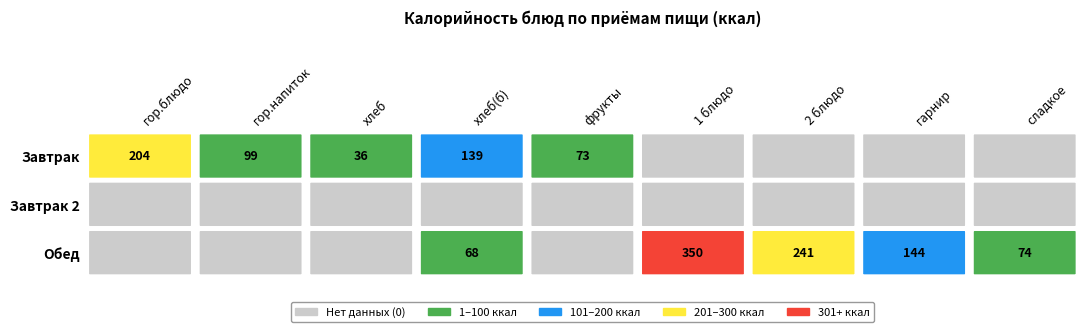

Rank the series at 3 from highest to lowest value.

Завтрак, Обед, Завтрак 2